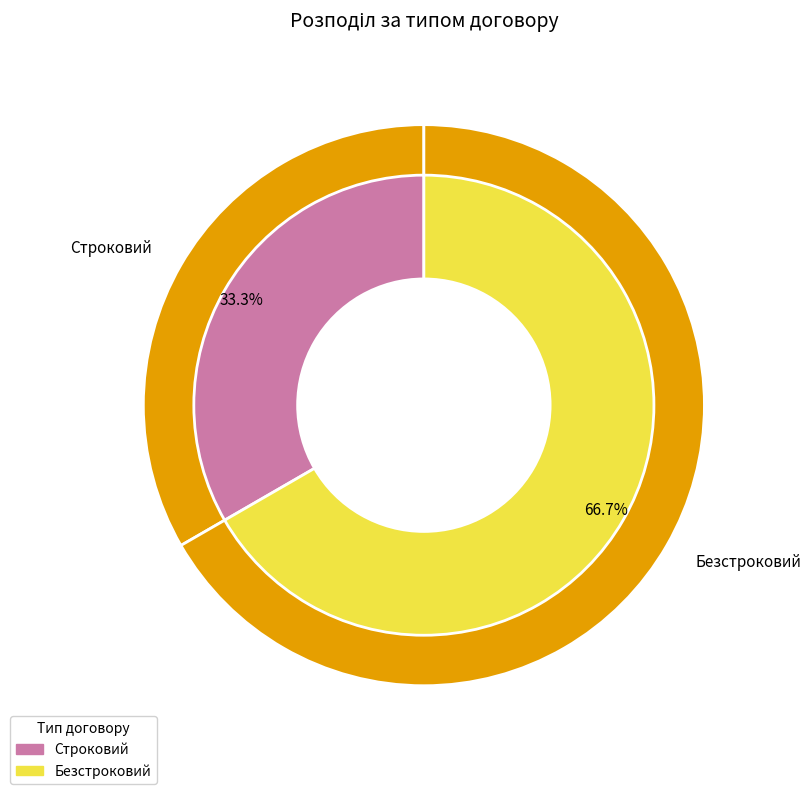

What is the largest slice in the pie chart?

Безстроковий